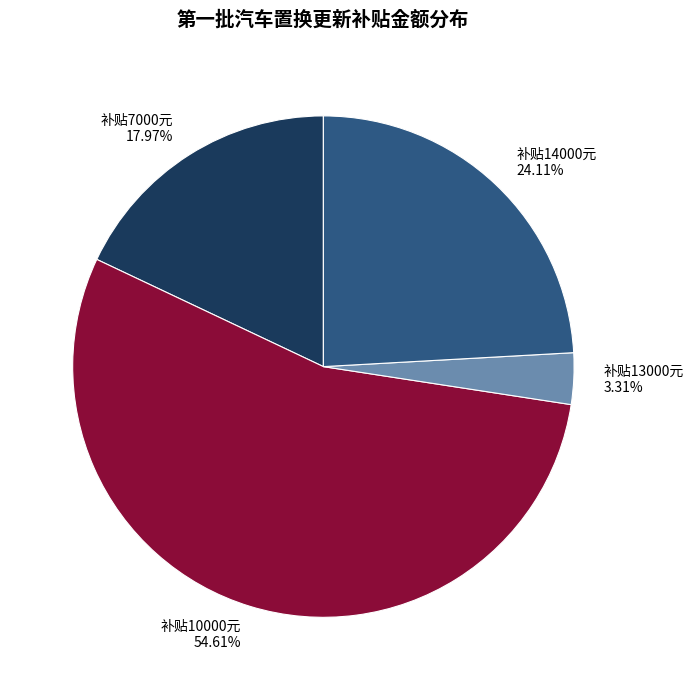

Which has a higher value, 补贴14000元 or 补贴13000元?

补贴14000元